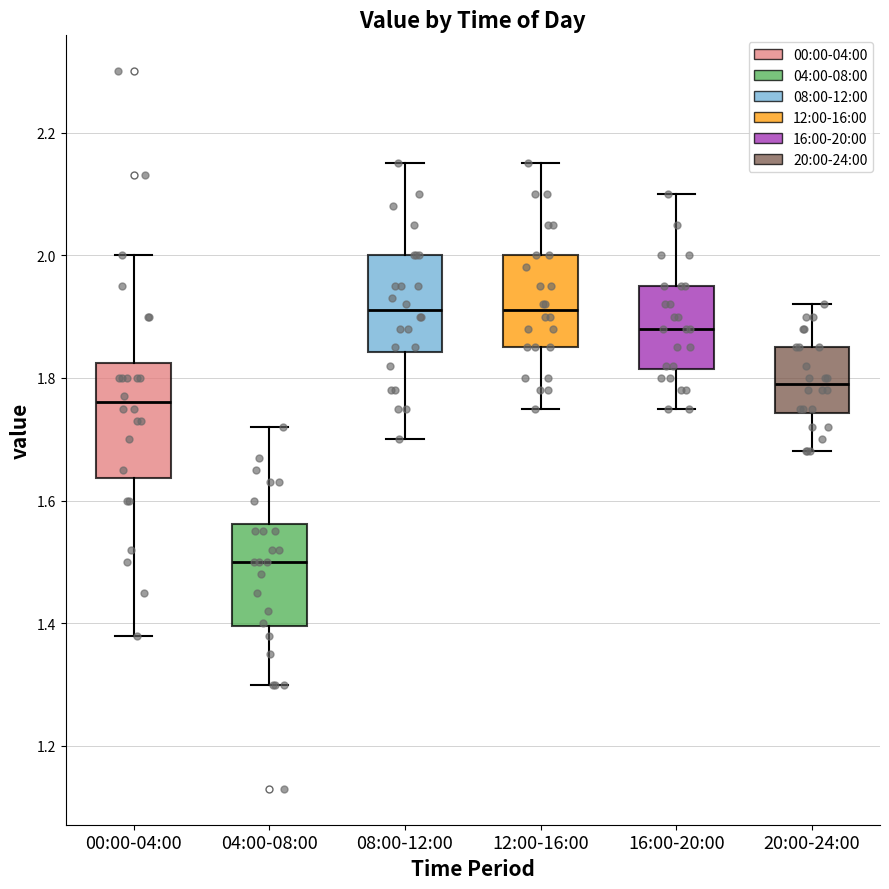

Where is the lower edge of the box for 08:00-12:00 on the y-axis? The values are not printed on the chart, so give them approximately, as read against the axis.

1.84